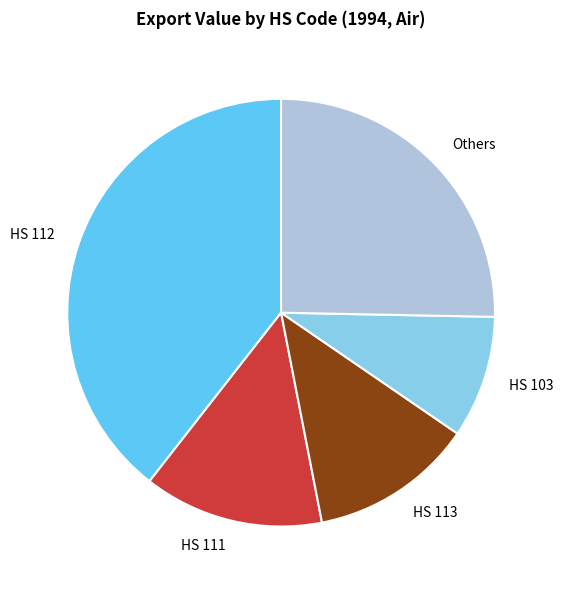

Rank the categories by value from highest to lowest.

HS 112, Others, HS 111, HS 113, HS 103